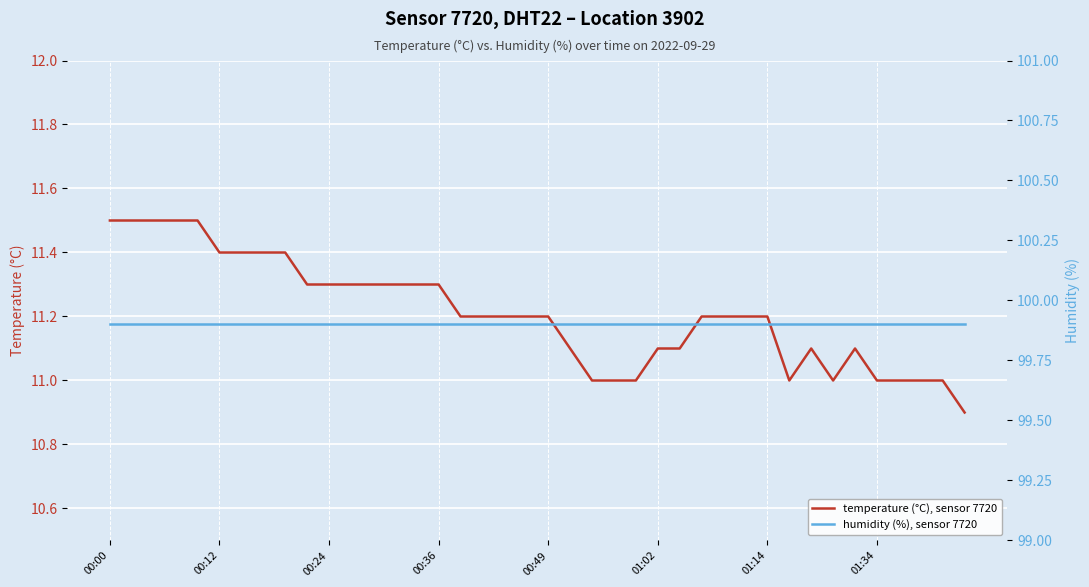

Between 18 and 39, which series saw the biggest shift?

temperature (°C), sensor 7720